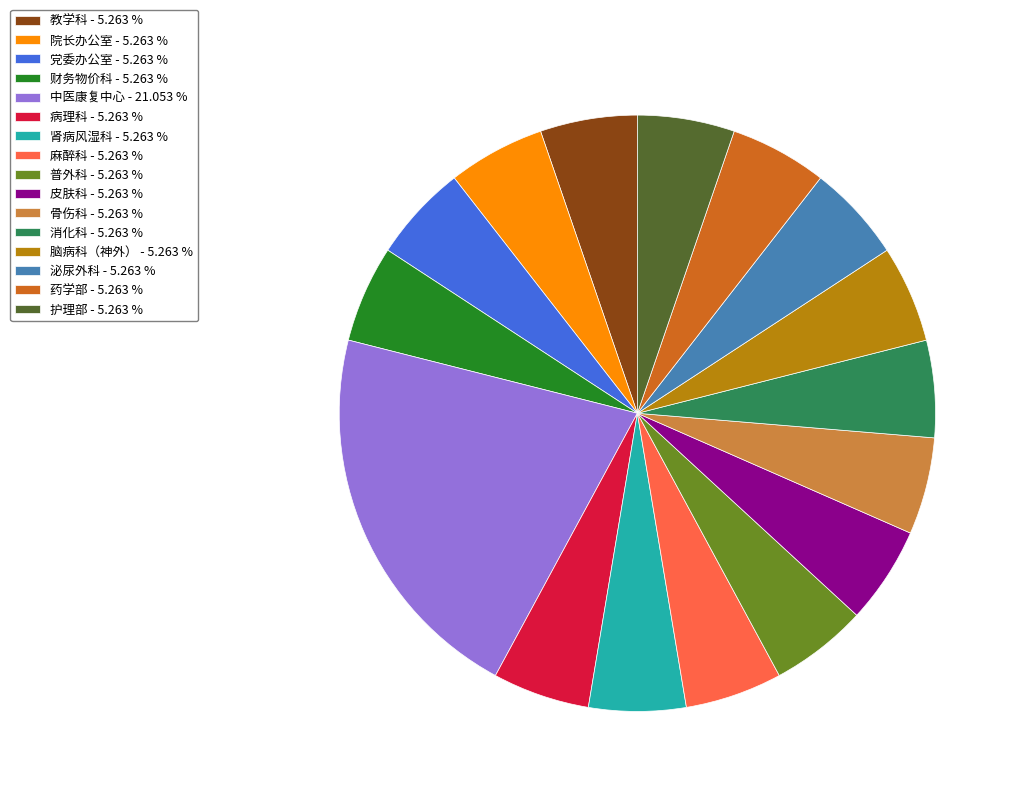

Does any single category account for the majority?

No